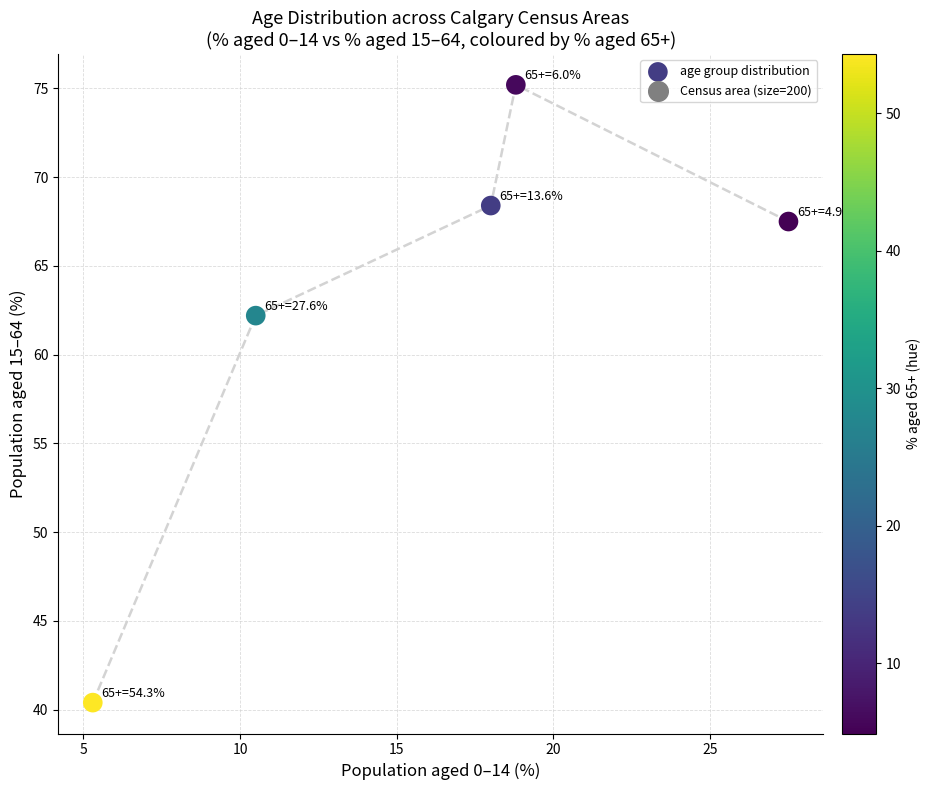

What Y value in the scatter plot is closest to 57?

62.2